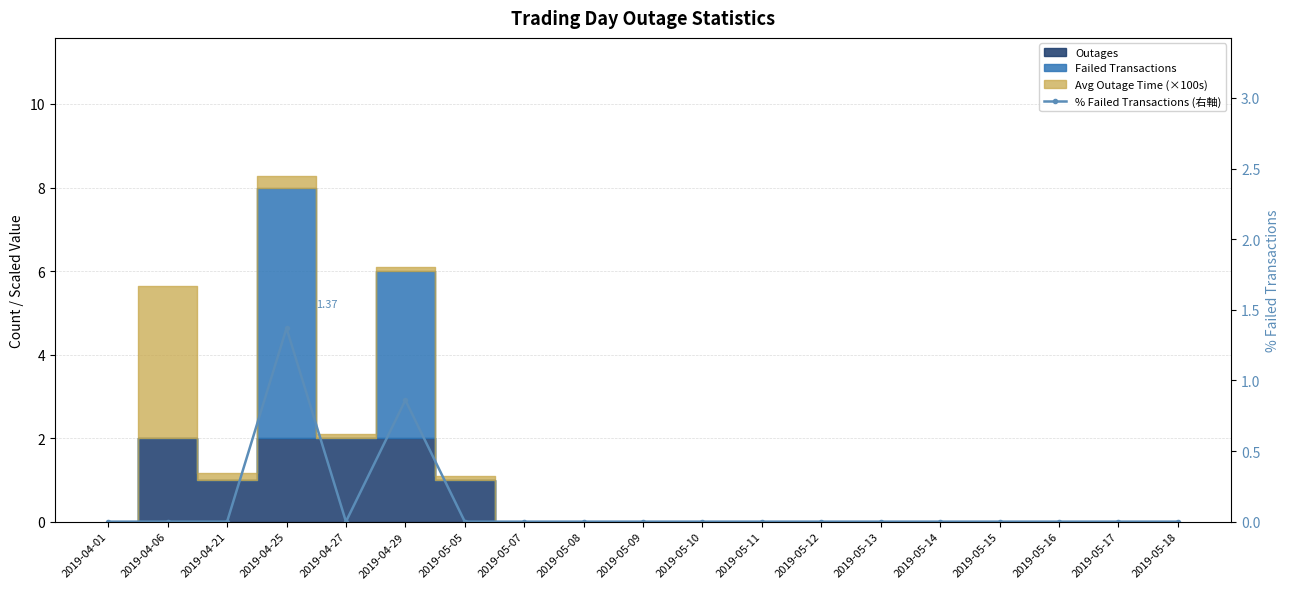

How many lines are shown in the chart?

1